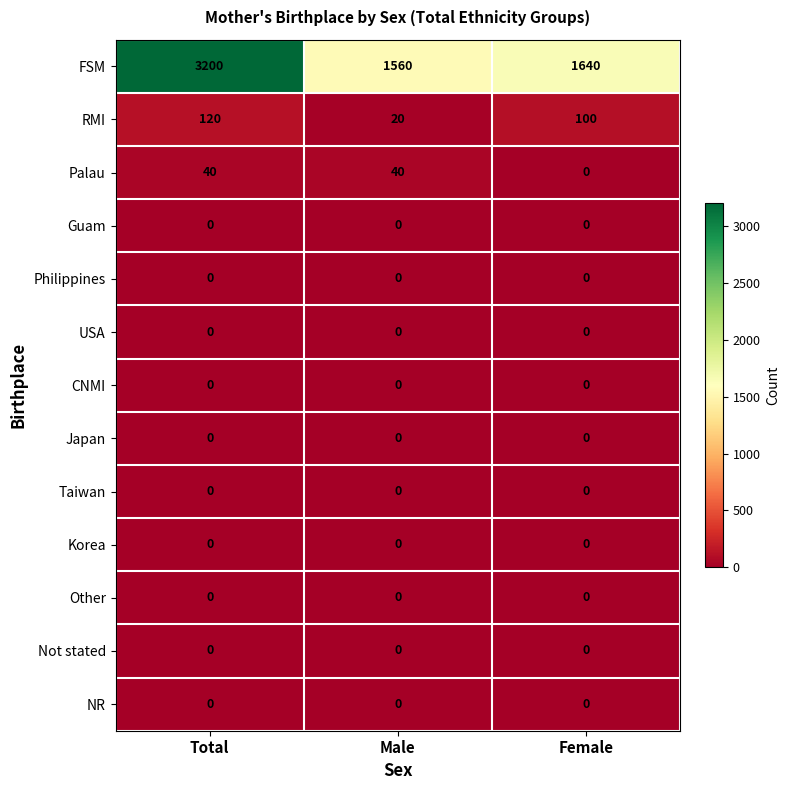

What is the spread (max minus min) of values at Male?

1560